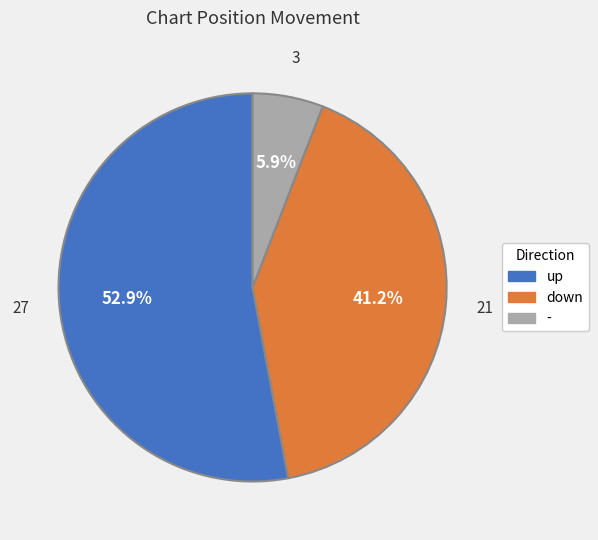

What is the ratio of the value at up to the value at -?

9.0